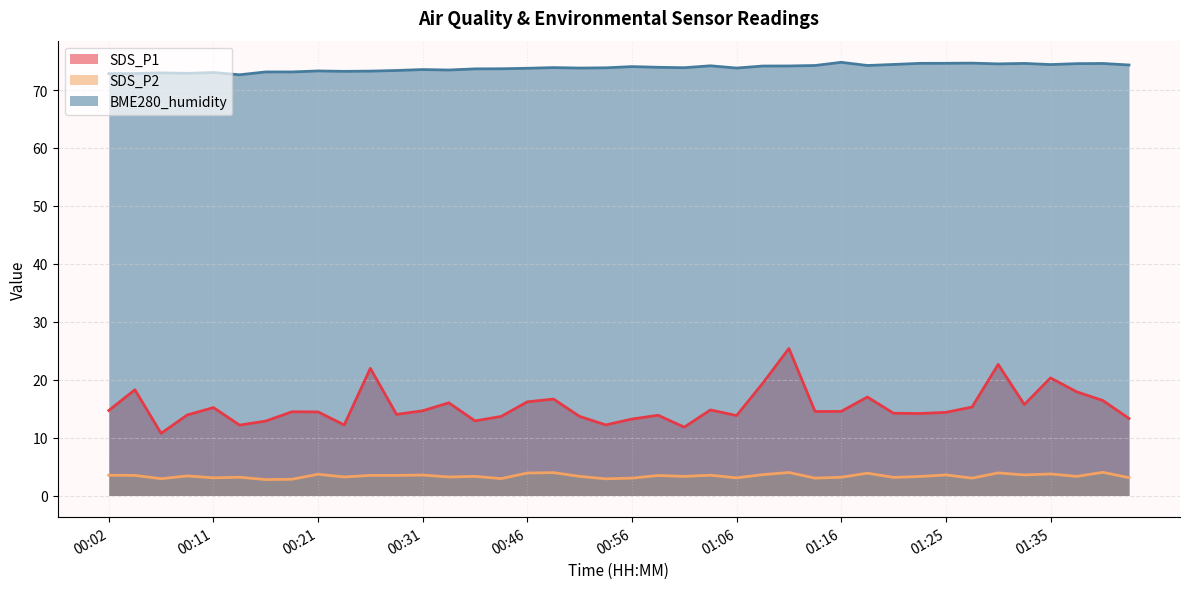

How many interior local peaks does the SDS_P1 series have?

12